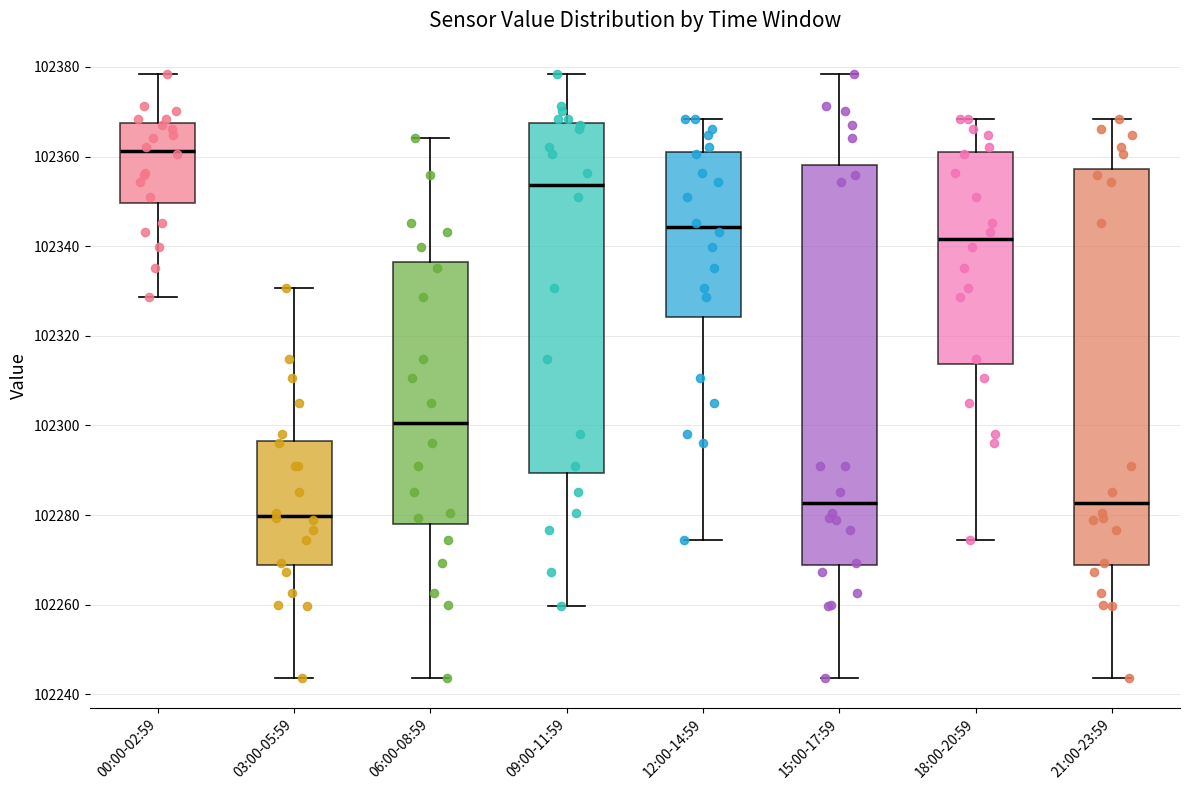

Reading left to right, transcribe this box plot: for each box, give where its median line is, the range the box spans, and where its two whiskers end, as read against the y-axis. The values are not printed on the chart, so give them approximately, as read against the axis.

00:00-02:59: median 102362, box 102350 to 102368, whiskers 102328 to 102378
03:00-05:59: median 102280, box 102268 to 102296, whiskers 102244 to 102330
06:00-08:59: median 102300, box 102278 to 102336, whiskers 102244 to 102364
09:00-11:59: median 102354, box 102290 to 102368, whiskers 102260 to 102378
12:00-14:59: median 102344, box 102324 to 102360, whiskers 102274 to 102368
15:00-17:59: median 102282, box 102268 to 102358, whiskers 102244 to 102378
18:00-20:59: median 102342, box 102314 to 102360, whiskers 102274 to 102368
21:00-23:59: median 102282, box 102268 to 102358, whiskers 102244 to 102368